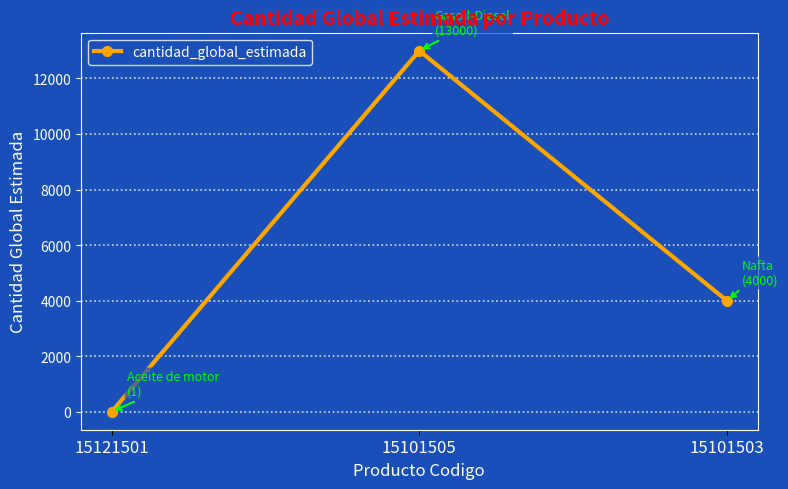

What is the value of the 3rd point from the left?

4000